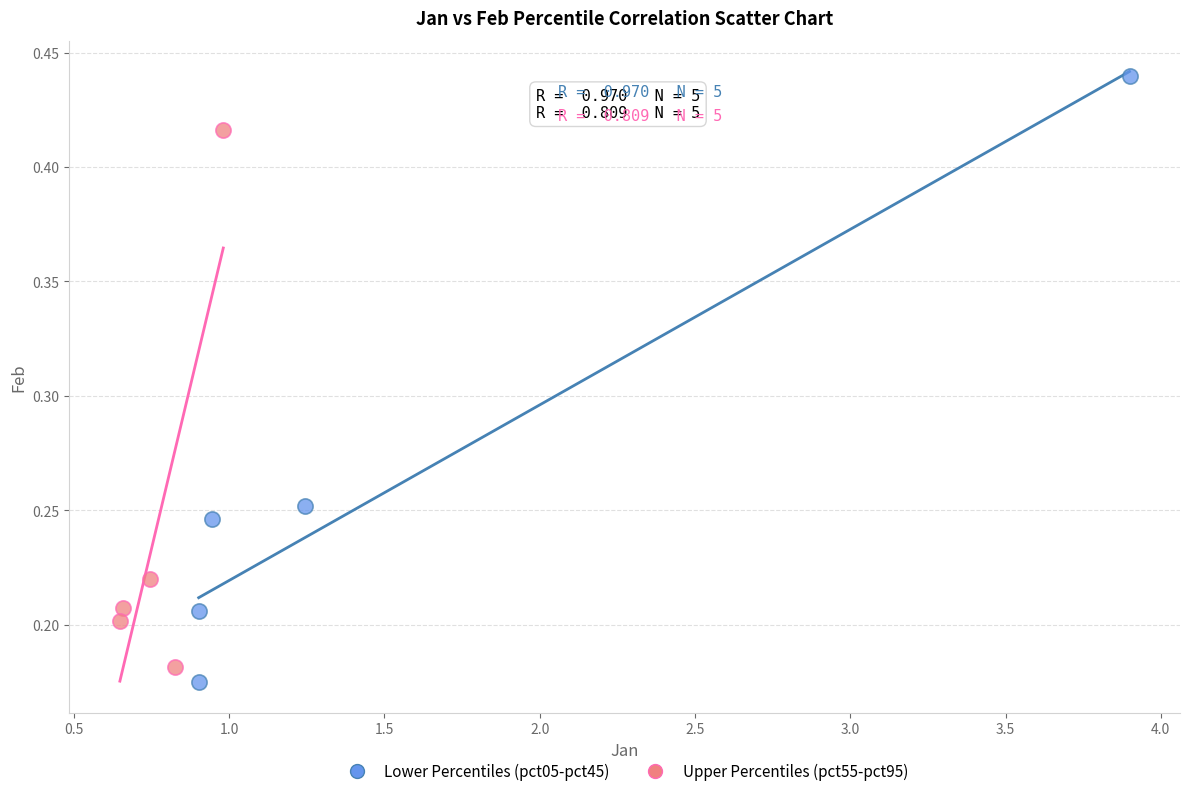

Which series has the largest Y range (max minus min)?

Lower Percentiles (pct05-pct45)